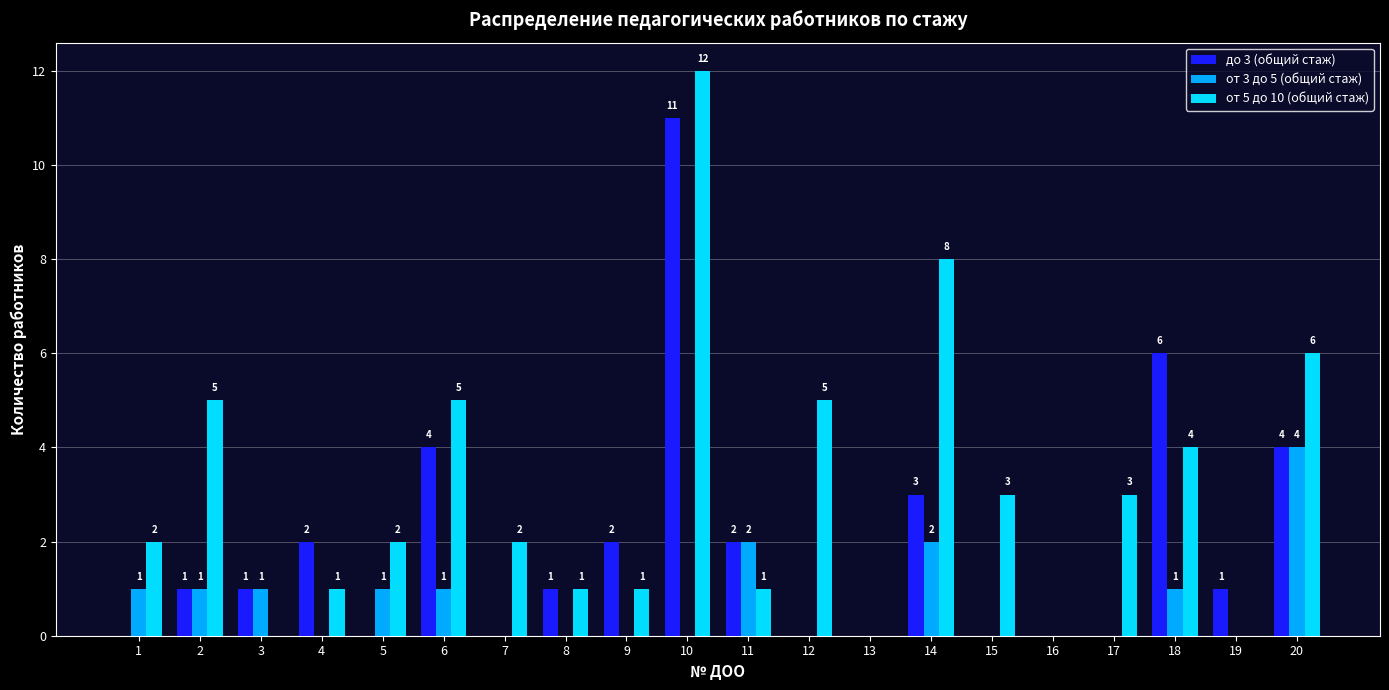

Which series has the widest spread of values?

от 5 до 10 (общий стаж)